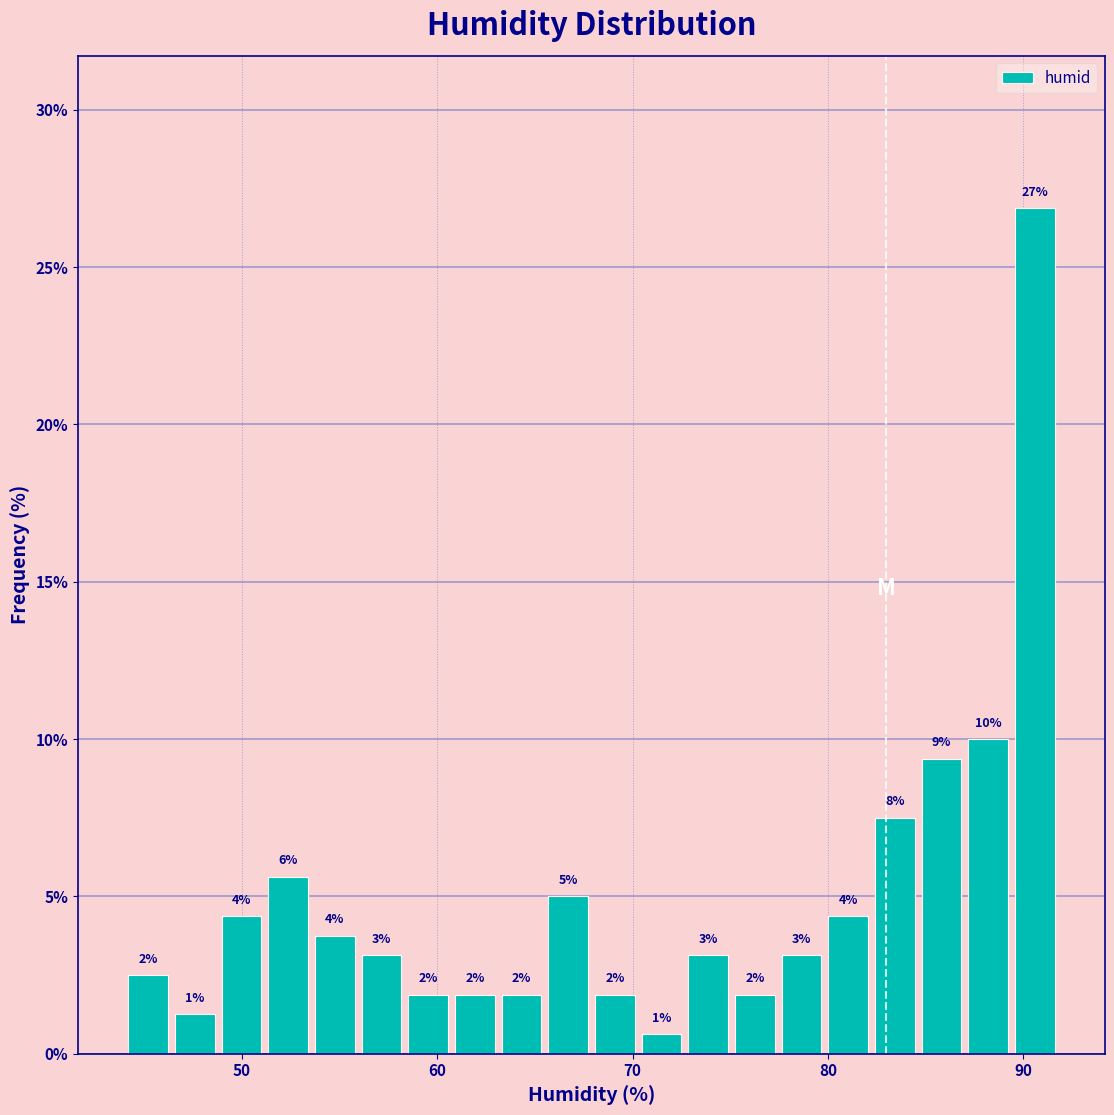

Read against the x-axis, roughly where is the centre of the tallest bar?

91